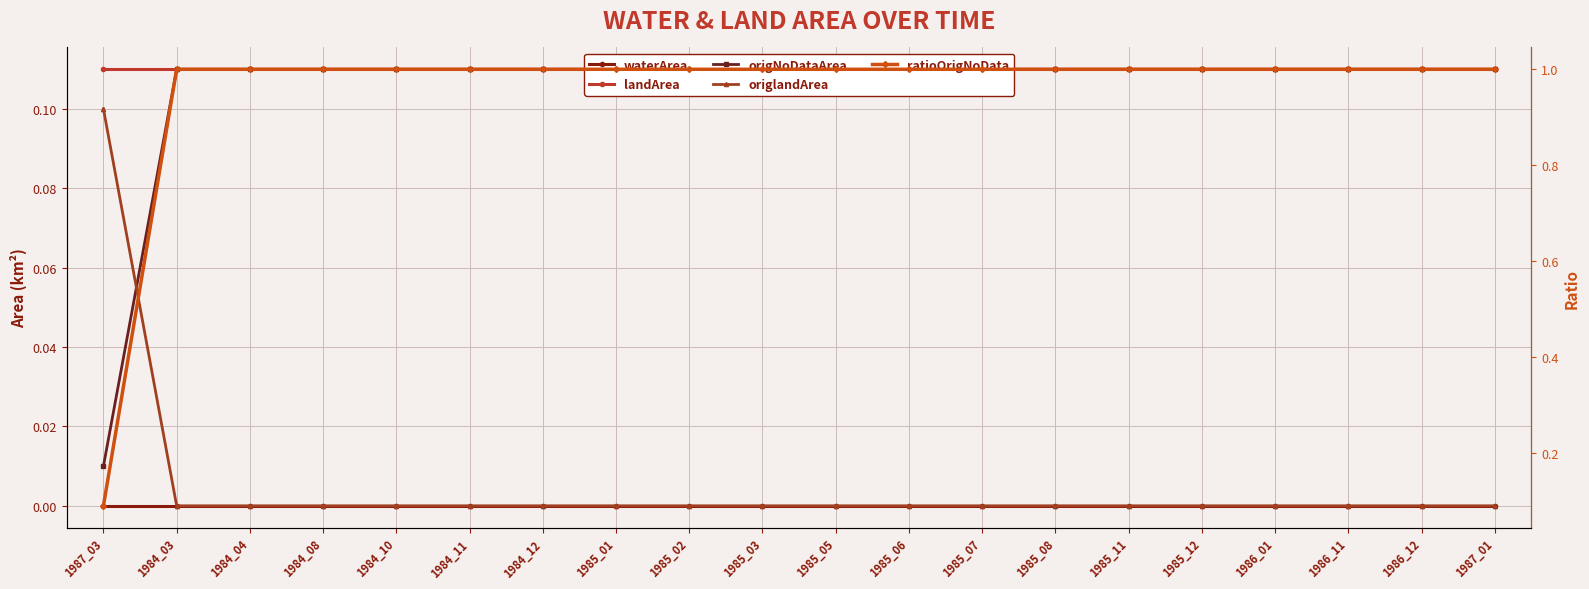

True or false: landArea and waterArea intersect in this chart.

False